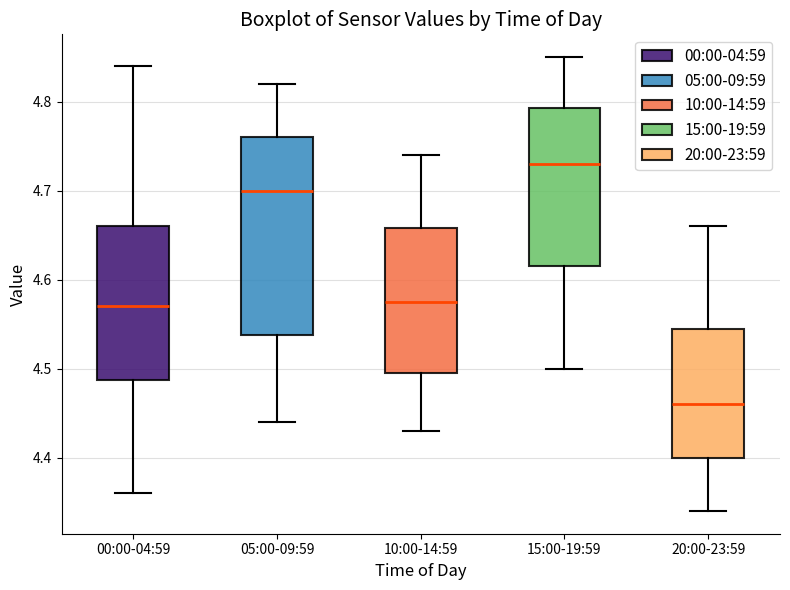

Which box's median line is the highest?

15:00-19:59